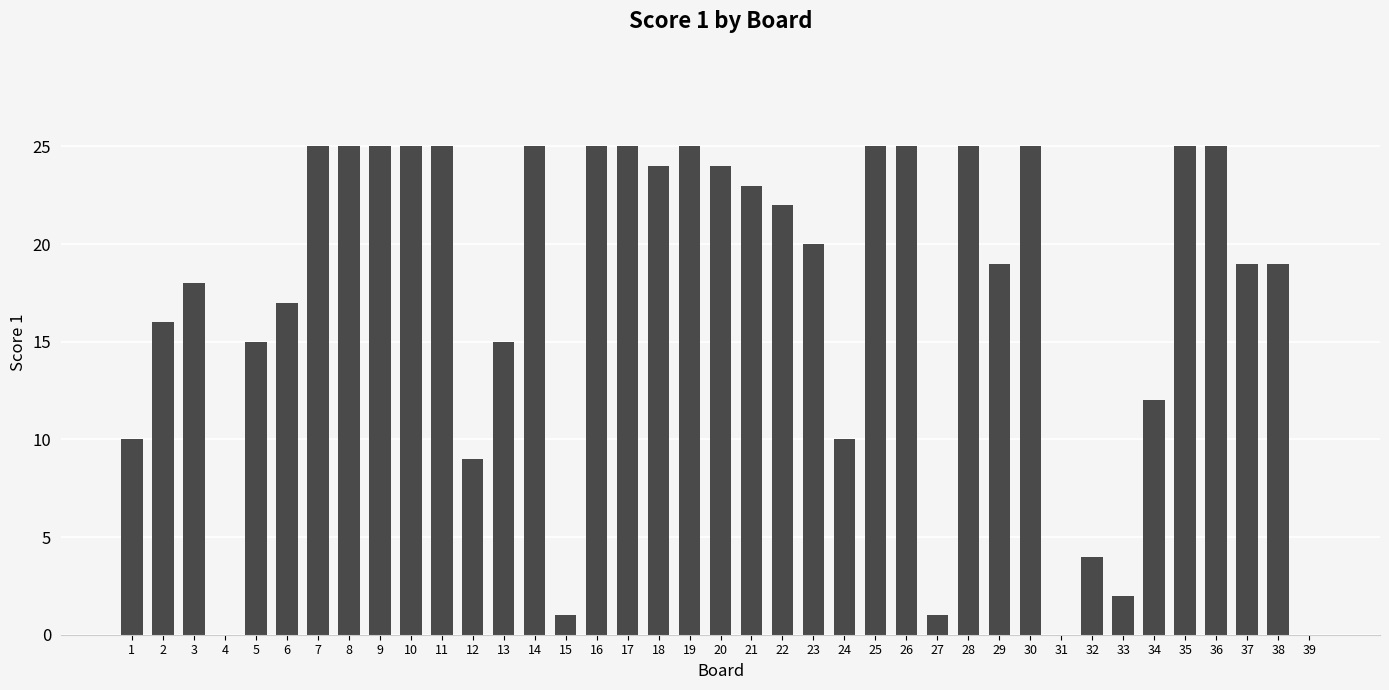

What is the sum of the values at 14 and 21?

48